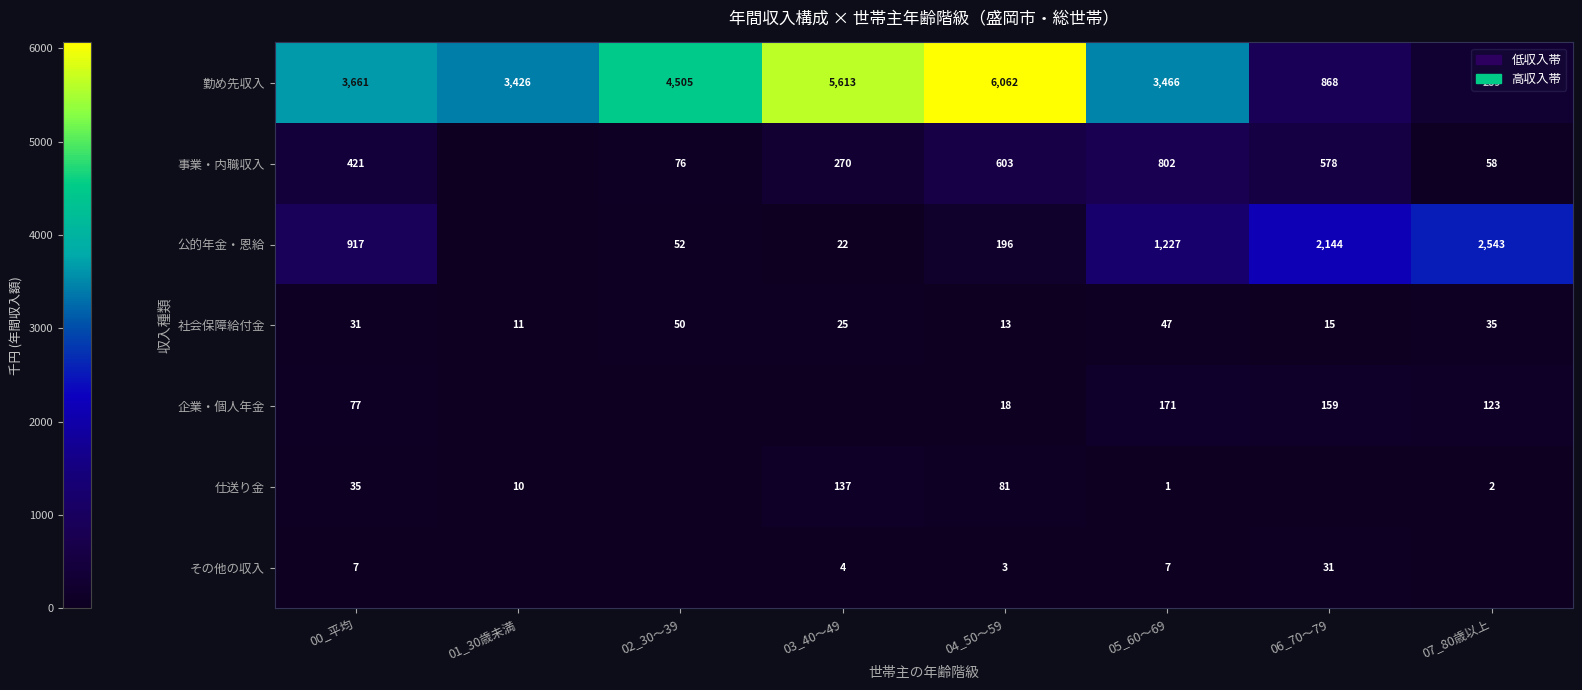

The value of 仕送り金 at 01_30歳未満 is 10. True or false?

True